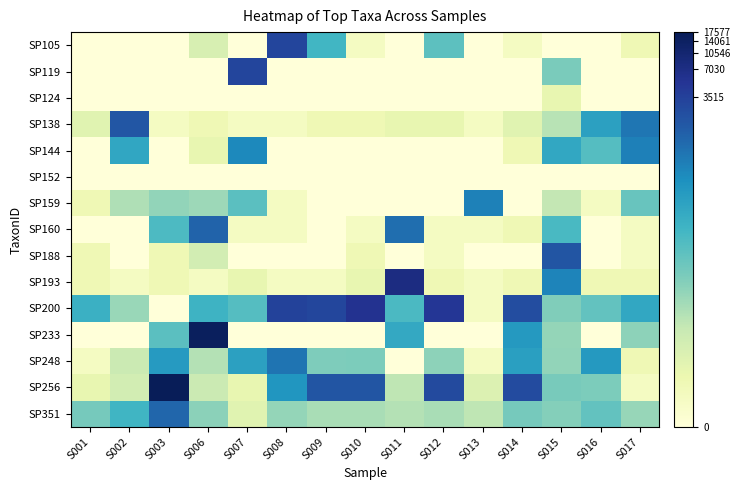

How many distinct data groups are displayed?

15